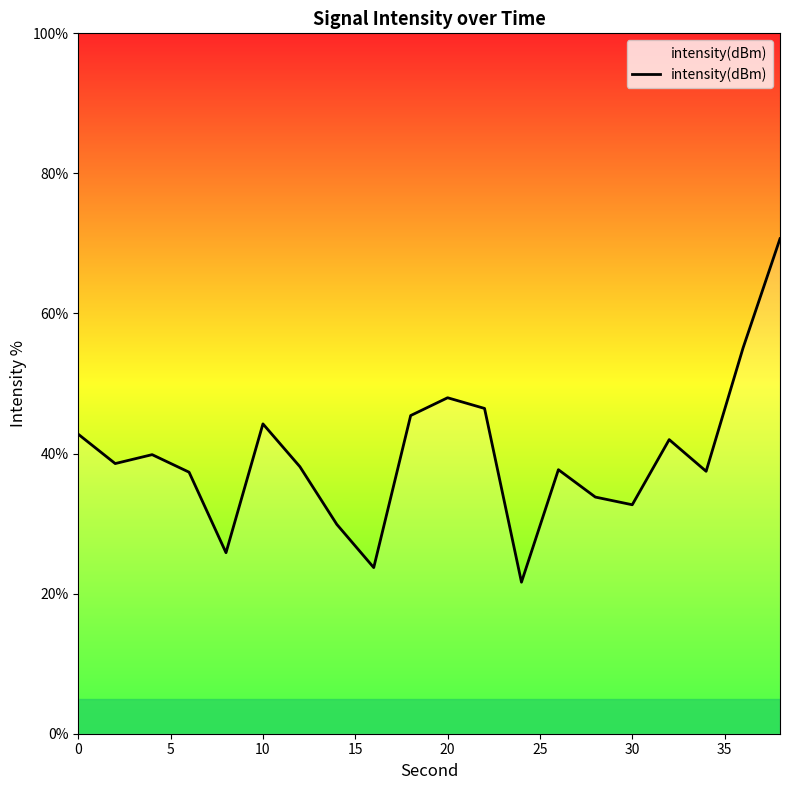

Count the number of categories in the chart.

20